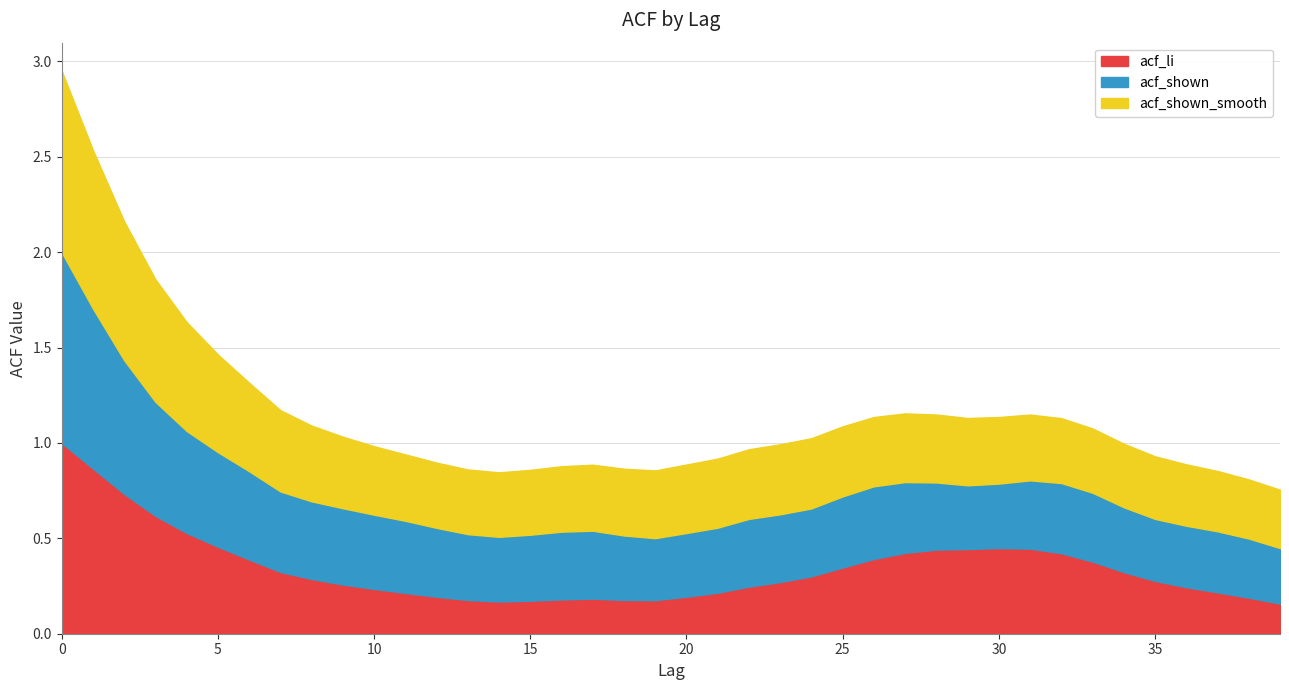

What is the minimum value shown in the chart?

0.2